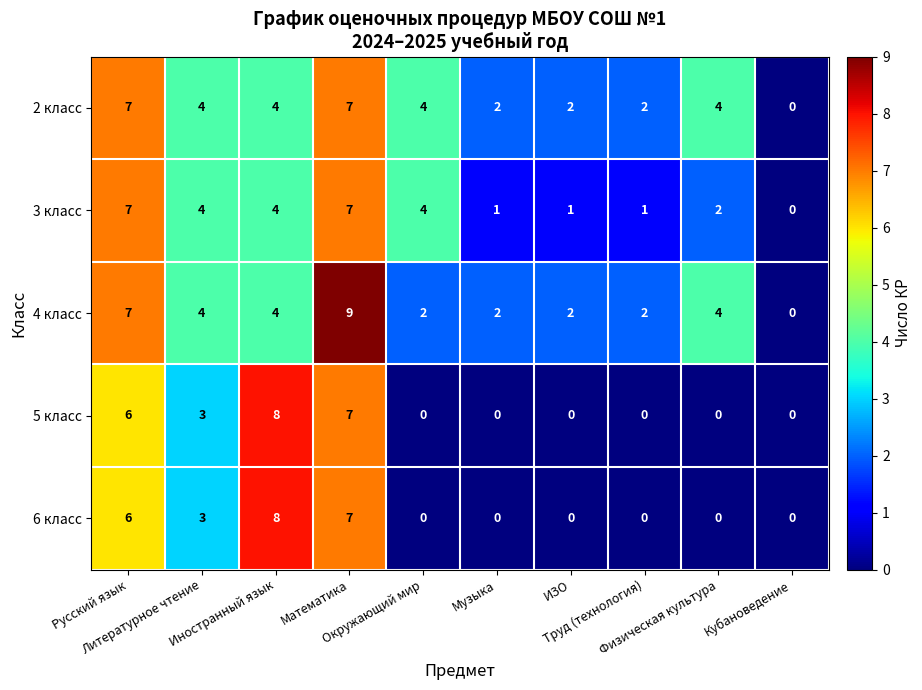

Which series has the widest spread of values?

4 класс